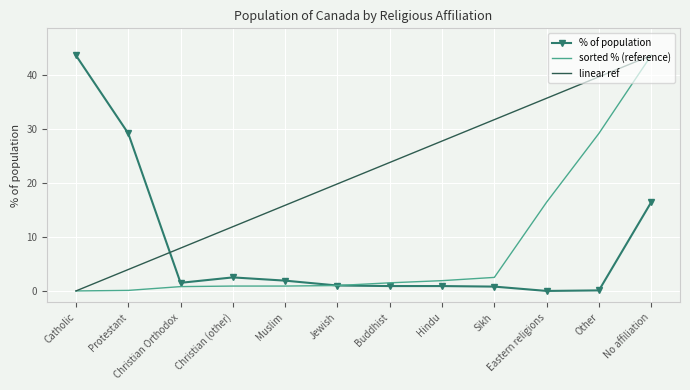

Rank the categories by linear ref value from lowest to highest.

Catholic, Protestant, Christian Orthodox, Christian (other), Muslim, Jewish, Buddhist, Hindu, Sikh, Eastern religions, Other, No affiliation